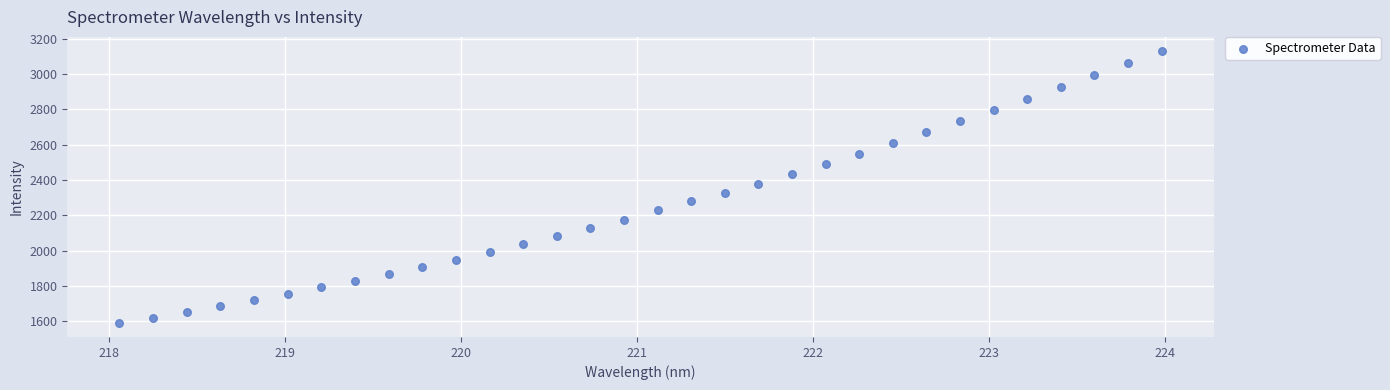

What is the range of Y values (max minus min)?

1545.1